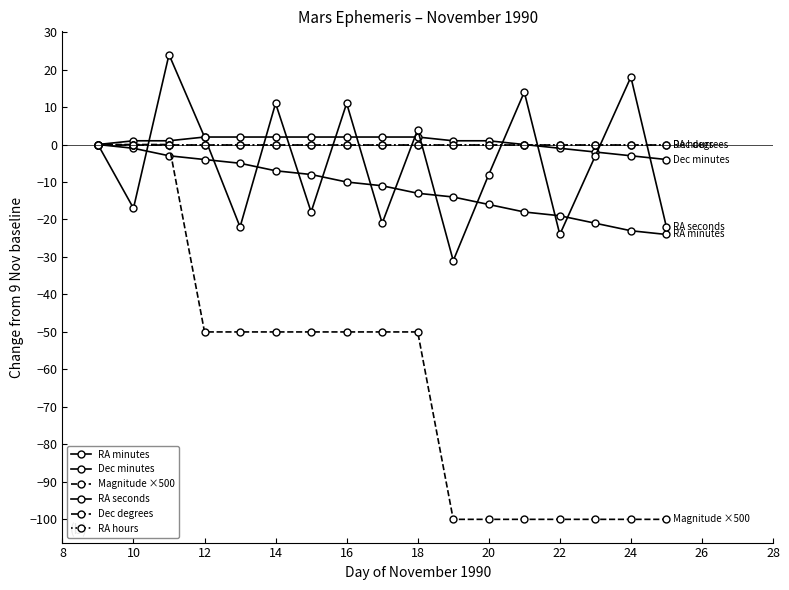

Which series ends up on top after the final intersection of RA seconds and Dec degrees?

Dec degrees